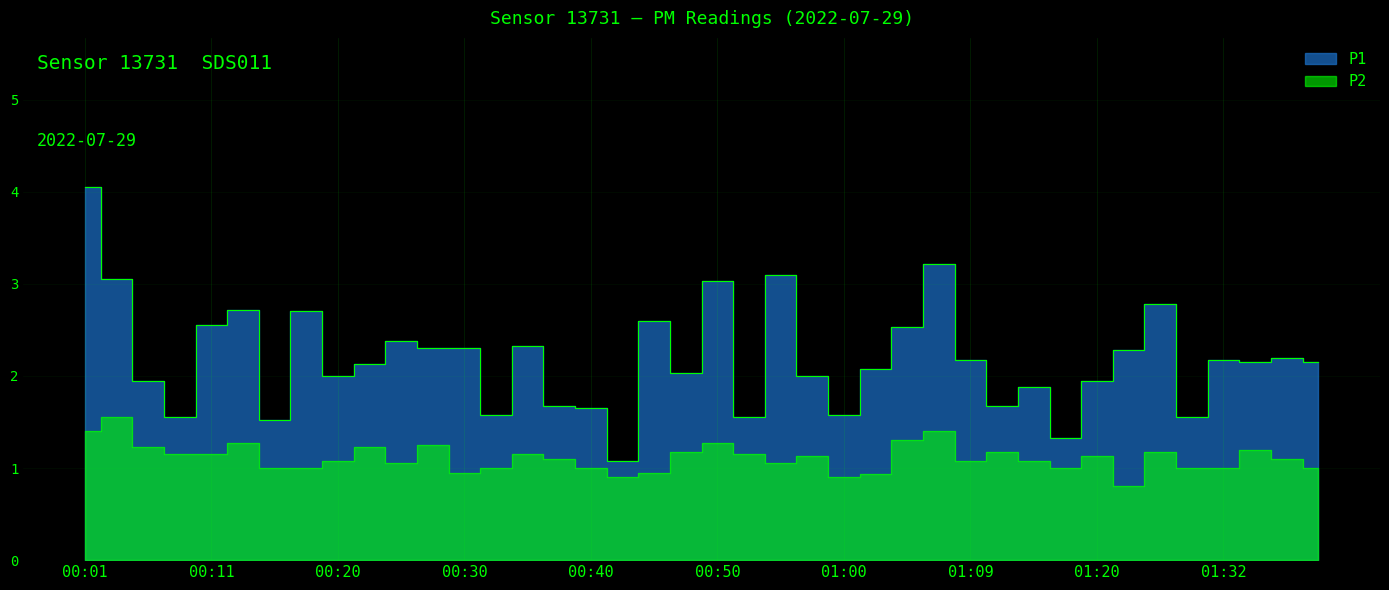

How many lines are shown in the chart?

2